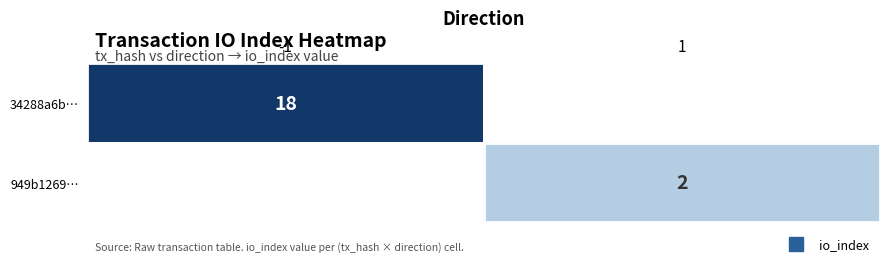

Which has a higher value, 1 or -1?

-1